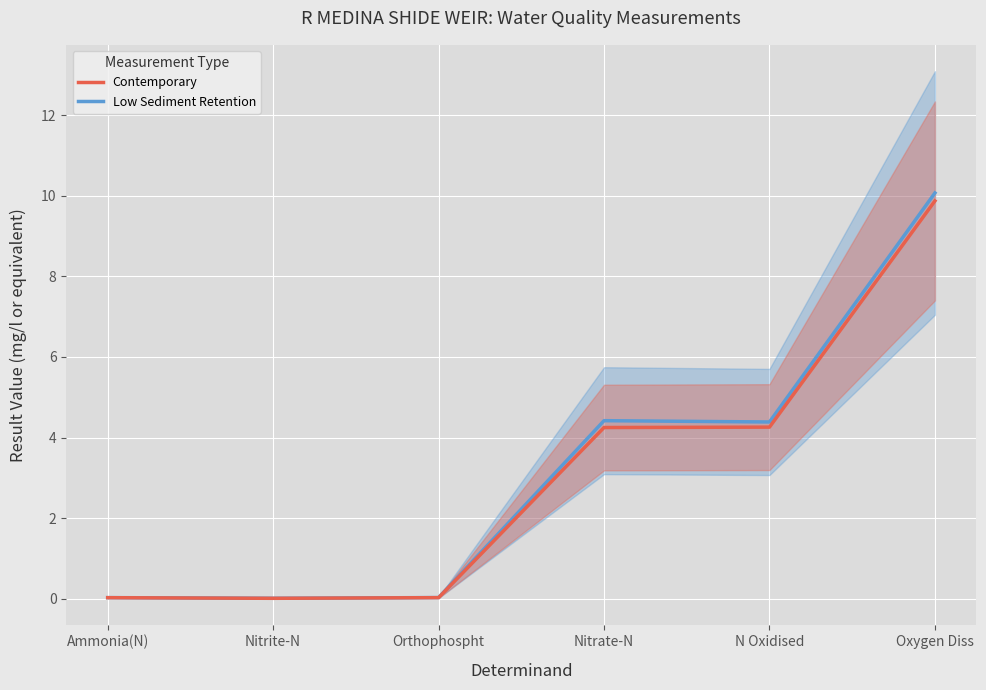

Which series changed the most between Ammonia(N) and Orthophospht?

Low Sediment Retention